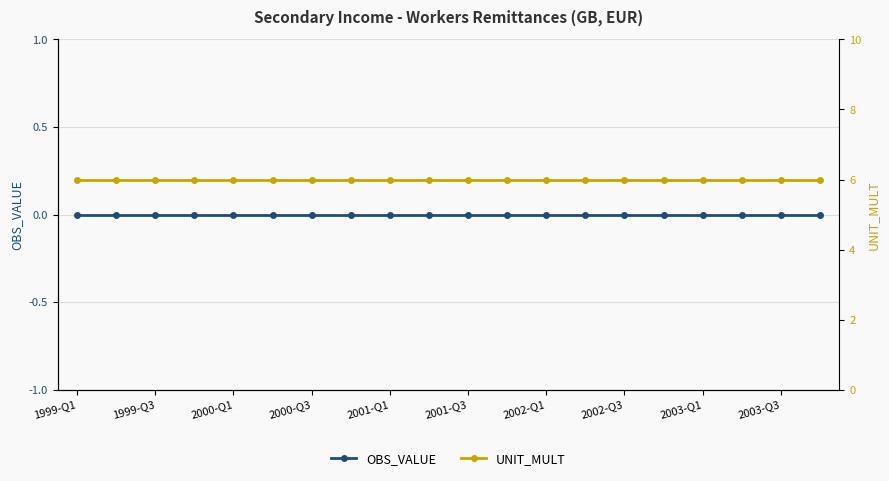

What are all the series names shown in the legend?

OBS_VALUE, UNIT_MULT